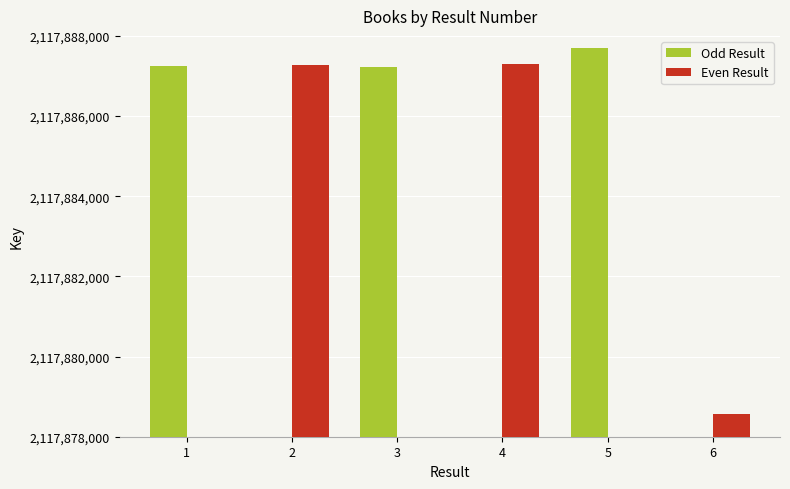

How many values in Even Result are above zero?

3